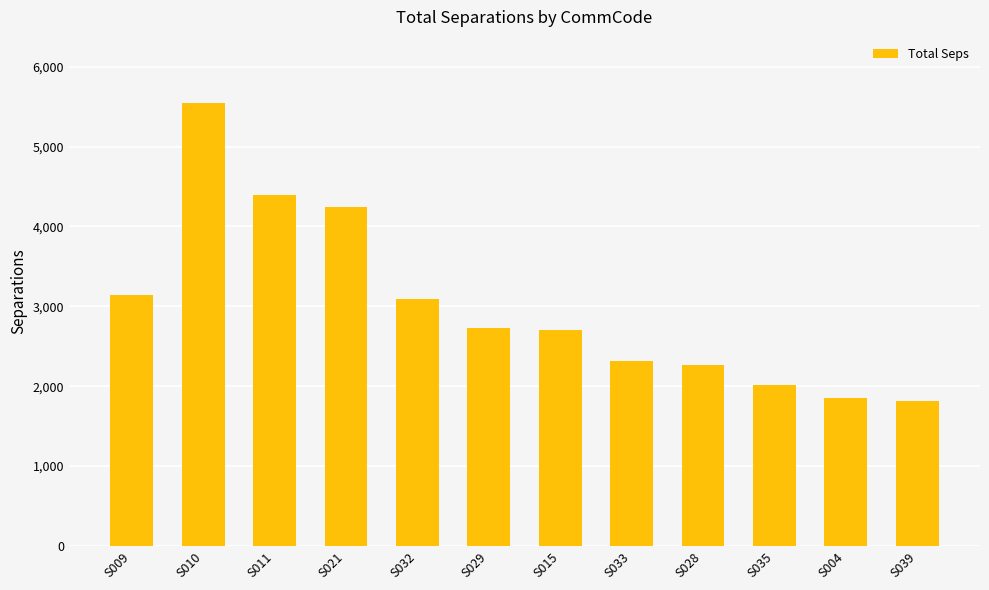

What position from the right is S021?

9